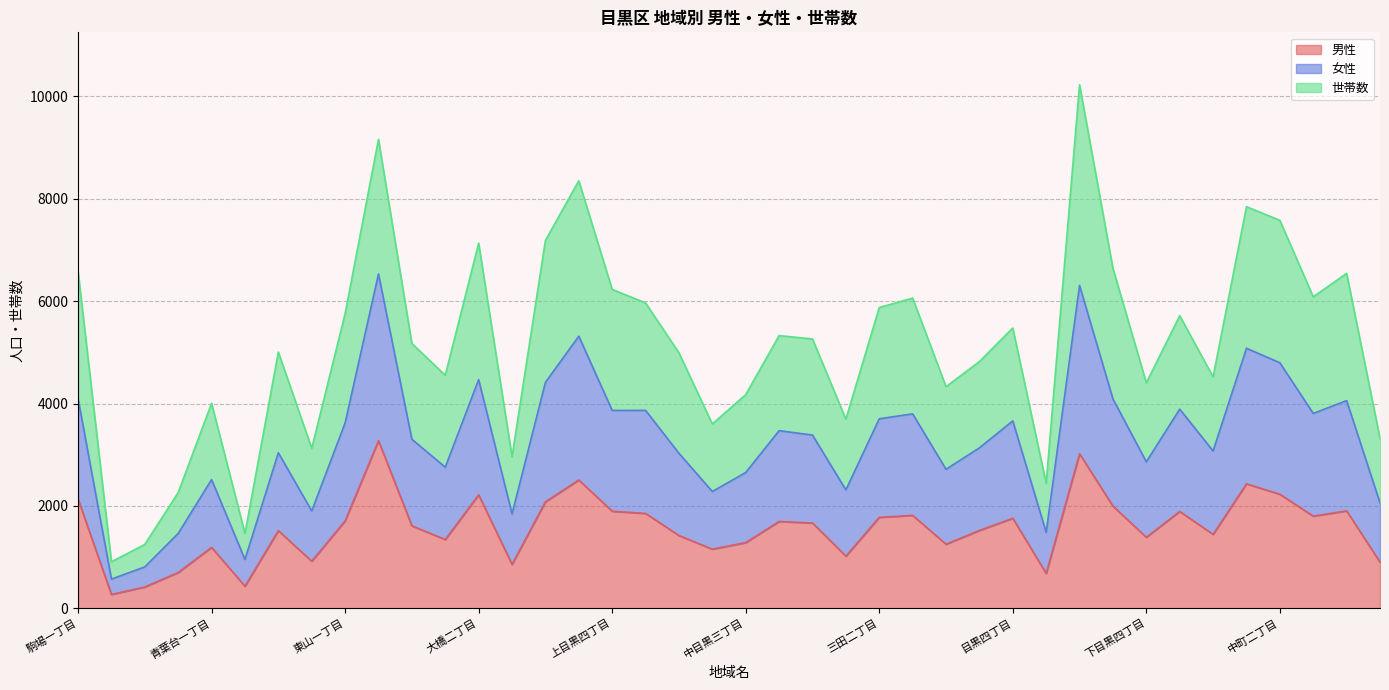

What is the lowest value of the 男性 series?

271